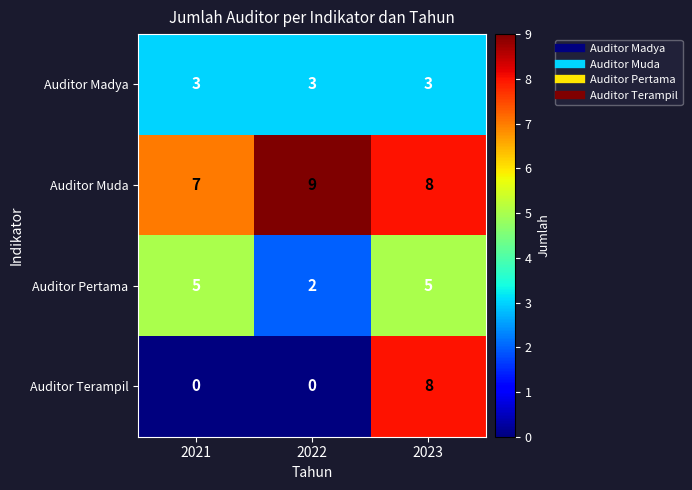

What is the minimum value for Auditor Muda?

7